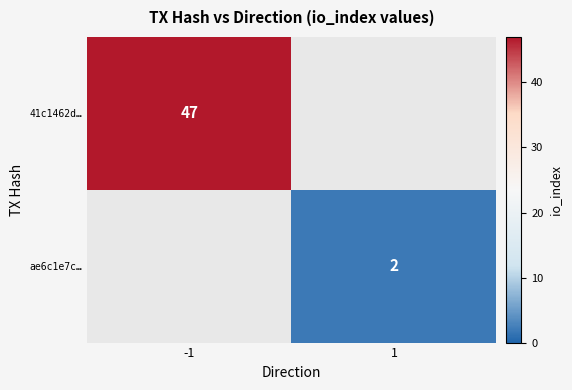

The value of ae6c1e7c… at 1 is 2. True or false?

True